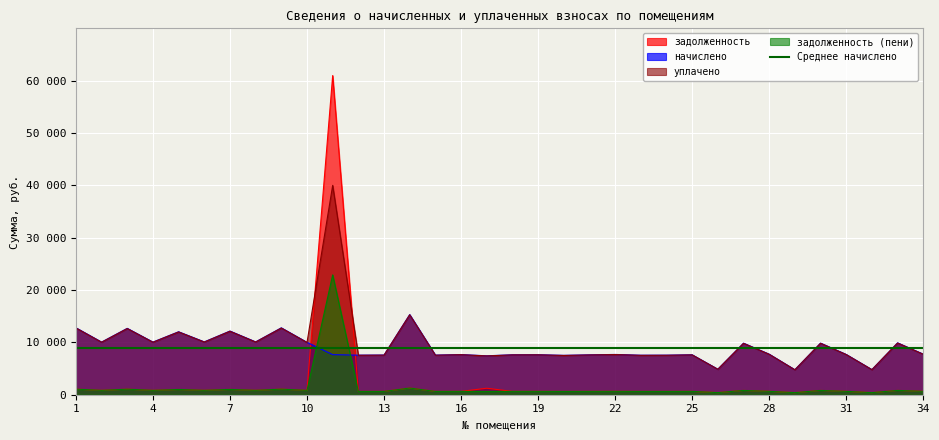

List the series in order of their peak value, highest first.

задолженность, уплачено, задолженность (пени), начислено